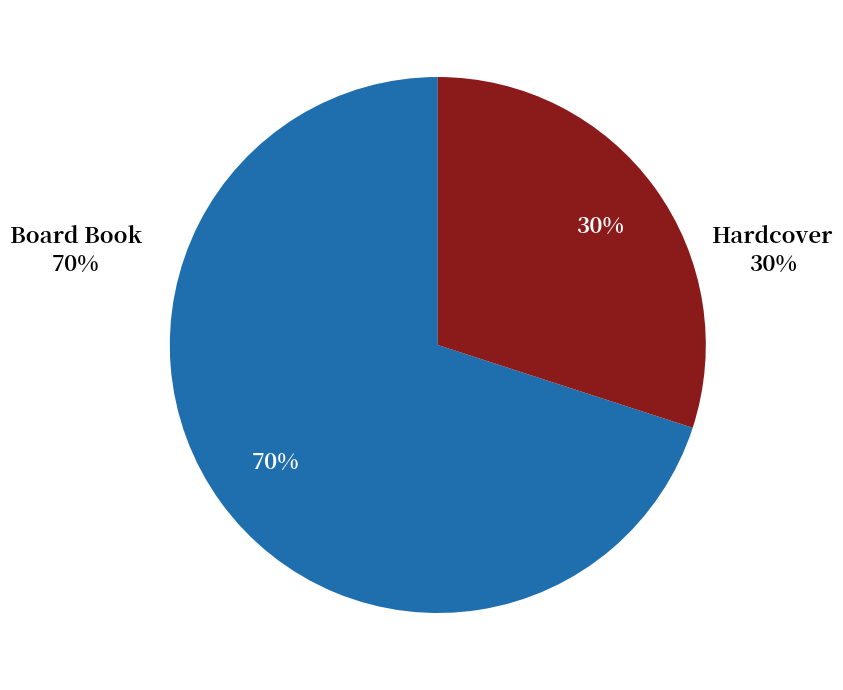

To the nearest percent, what is the difference between the Hardcover and Board Book slice percentages?

40%